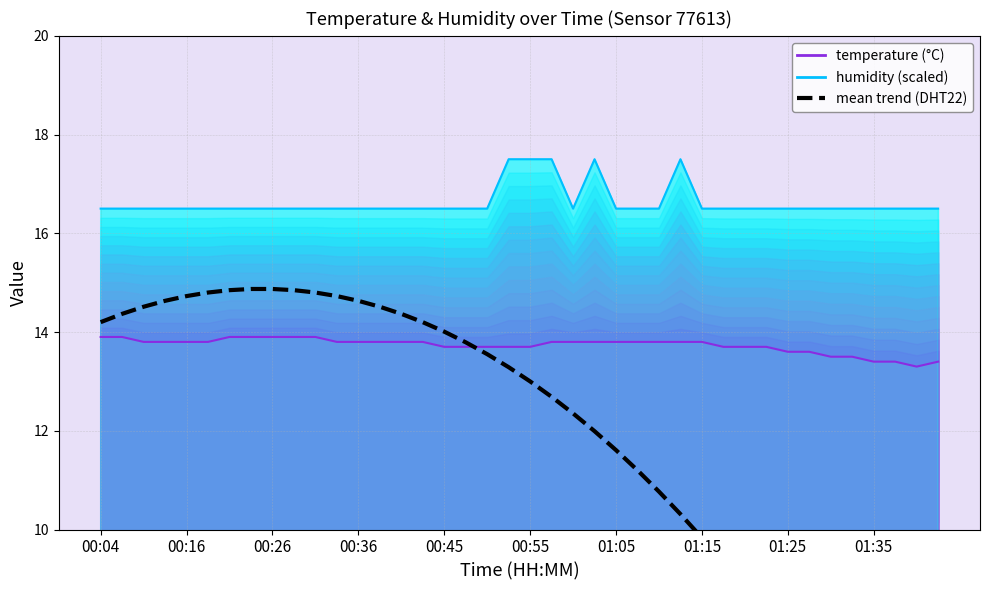

Is it true that the value at 10 is 14.8?

True